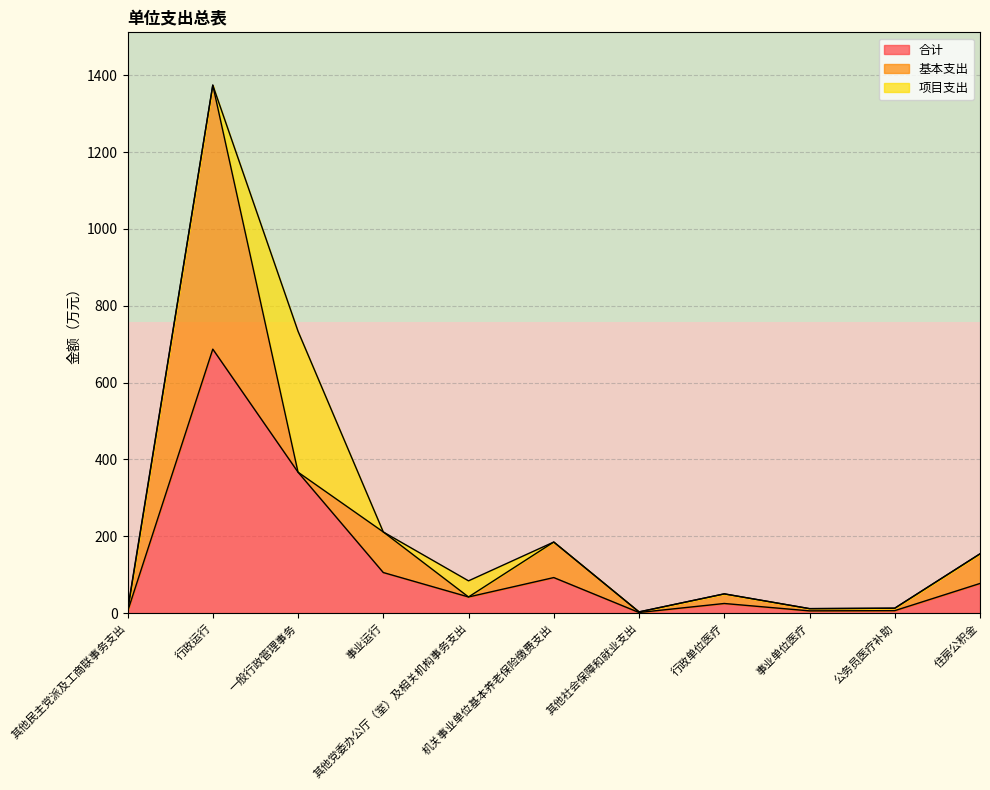

Is the value of 项目支出 at 事业运行 greater than the value of 基本支出 at 行政单位医疗?

No